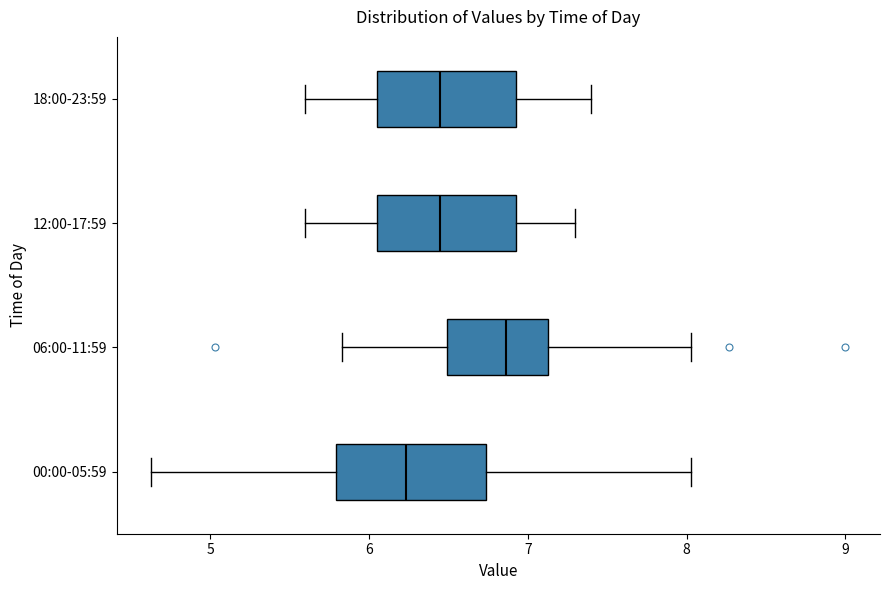

Which box's median line is the furthest to the left?

00:00-05:59